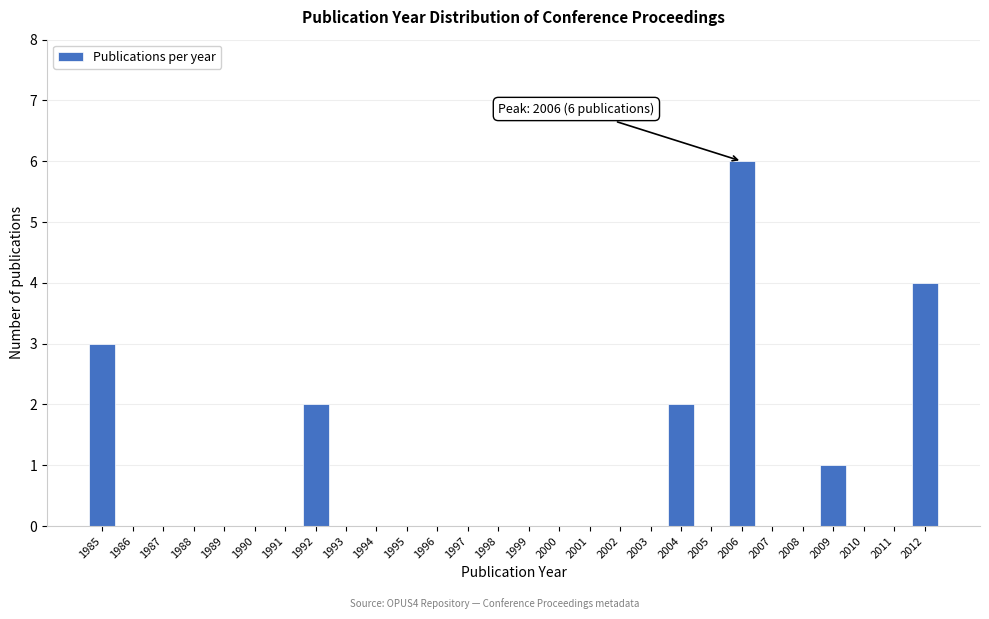

Reading right to left, transcribe all the data shown in this chart.

2012=4	2011=0	2010=0	2009=1	2008=0	2007=0	2006=6	2005=0	2004=2	2003=0	2002=0	2001=0	2000=0	1999=0	1998=0	1997=0	1996=0	1995=0	1994=0	1993=0	1992=2	1991=0	1990=0	1989=0	1988=0	1987=0	1986=0	1985=3